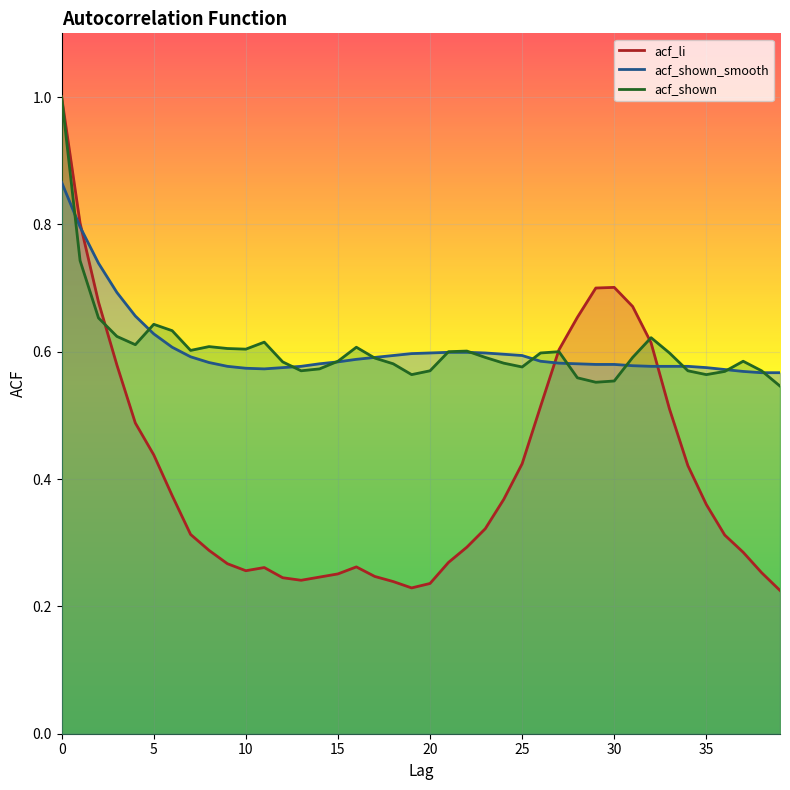

Which series changed the most between 1 and 32?

acf_shown_smooth